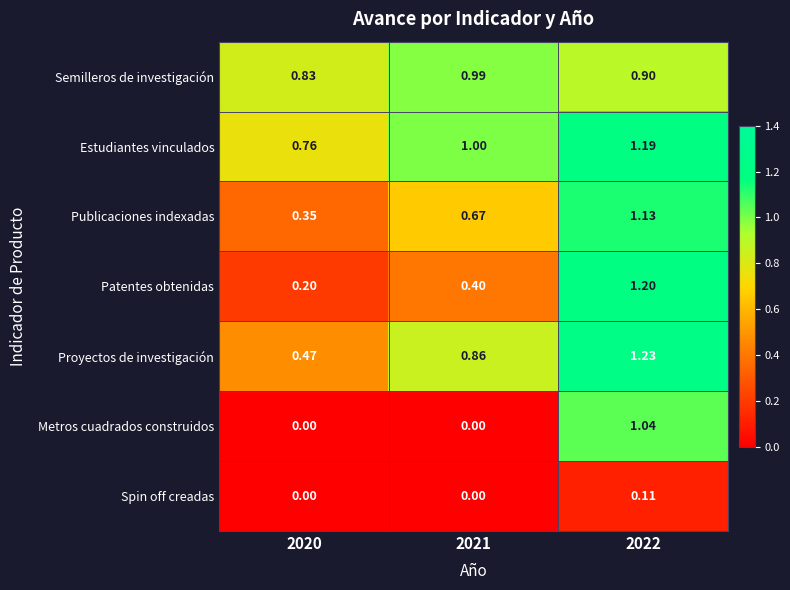

List the series in order of their peak value, highest first.

Proyectos de investigación, Patentes obtenidas, Estudiantes vinculados, Publicaciones indexadas, Metros cuadrados construidos, Semilleros de investigación, Spin off creadas